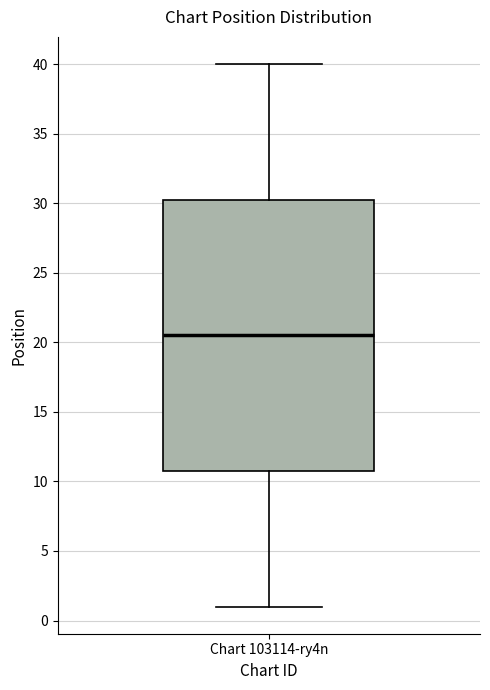

Transcribe this box plot: give where the median line is, the range the box spans, and where the two whiskers end, as read against the y-axis. The values are not printed on the chart, so give them approximately, as read against the axis.

median 20.5, box 11.0 to 30.5, whiskers 1.0 to 40.0